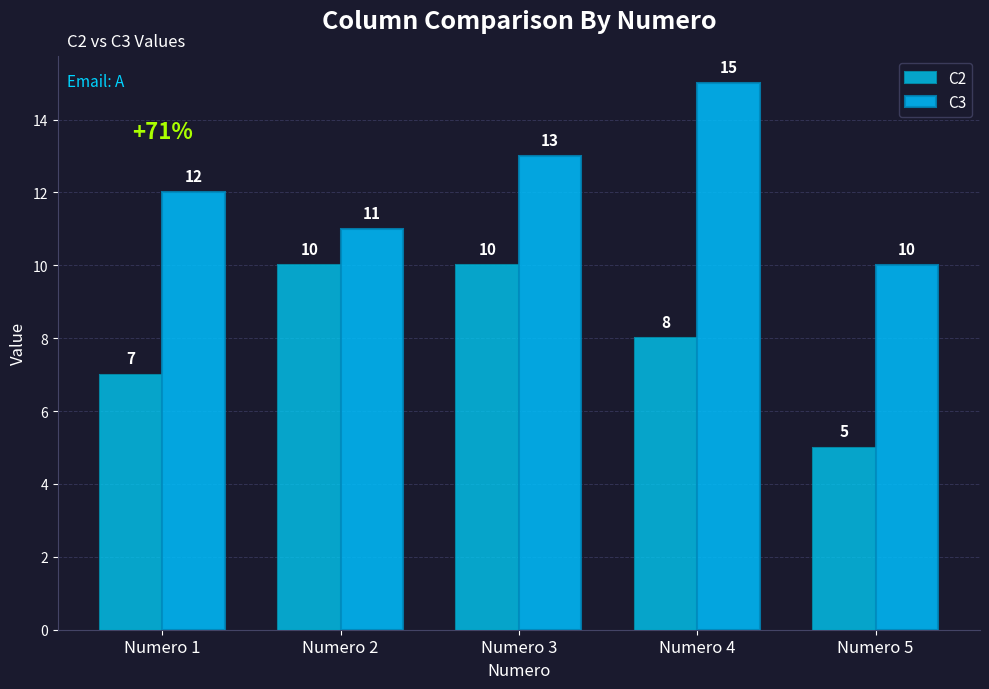

True or false: C3 has a value of 11 at Numero 2.

True